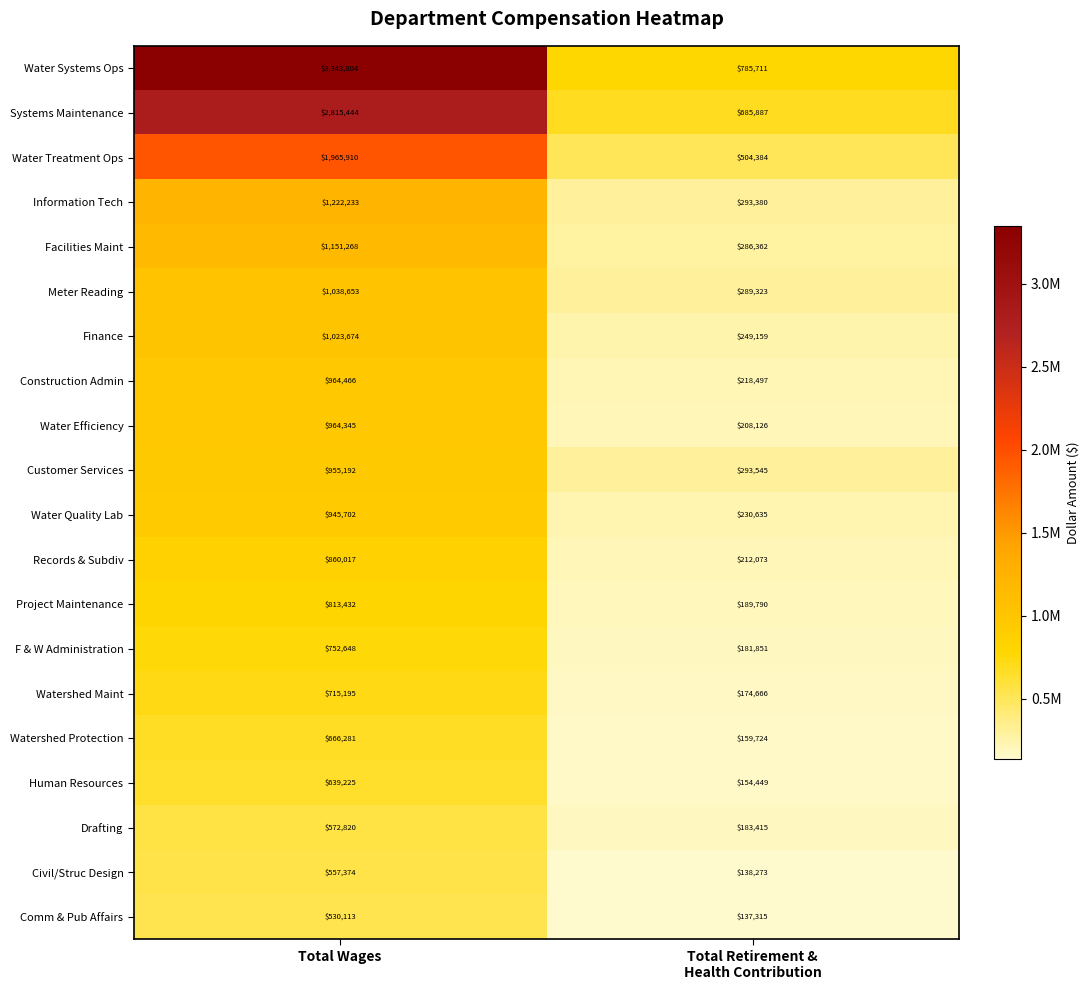

What is the greatest value displayed?

3343804